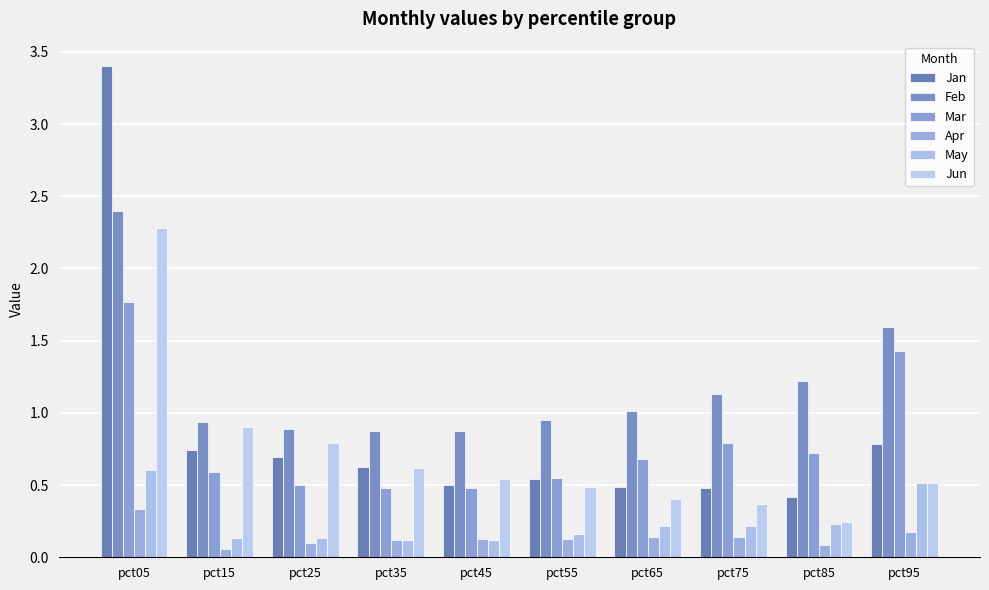

True or false: Feb has a value of 2.6 at pct95.

False